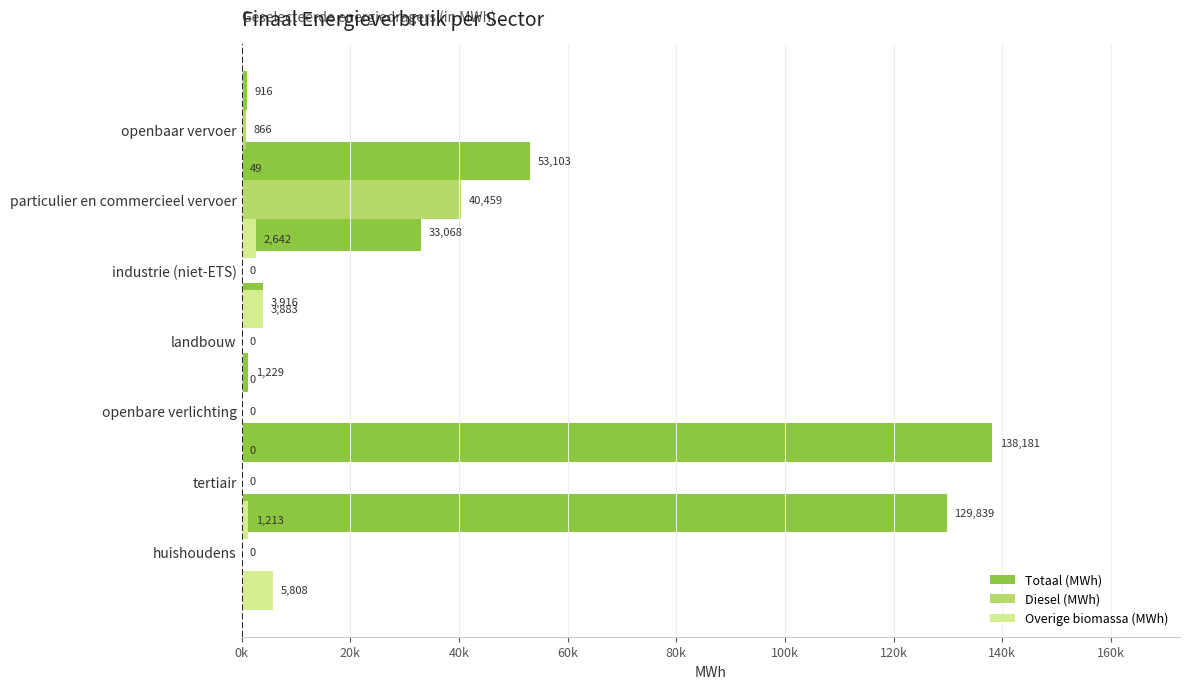

What is the average value of the Totaal (MWh) series?

51464.5